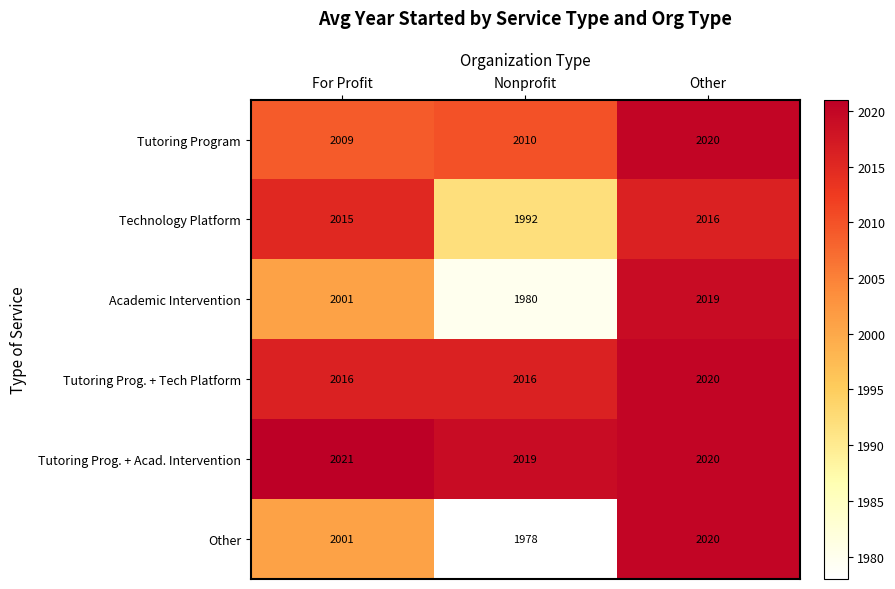

What is the difference between the maximum and minimum values in the Tutoring Prog. + Tech Platform series?

4